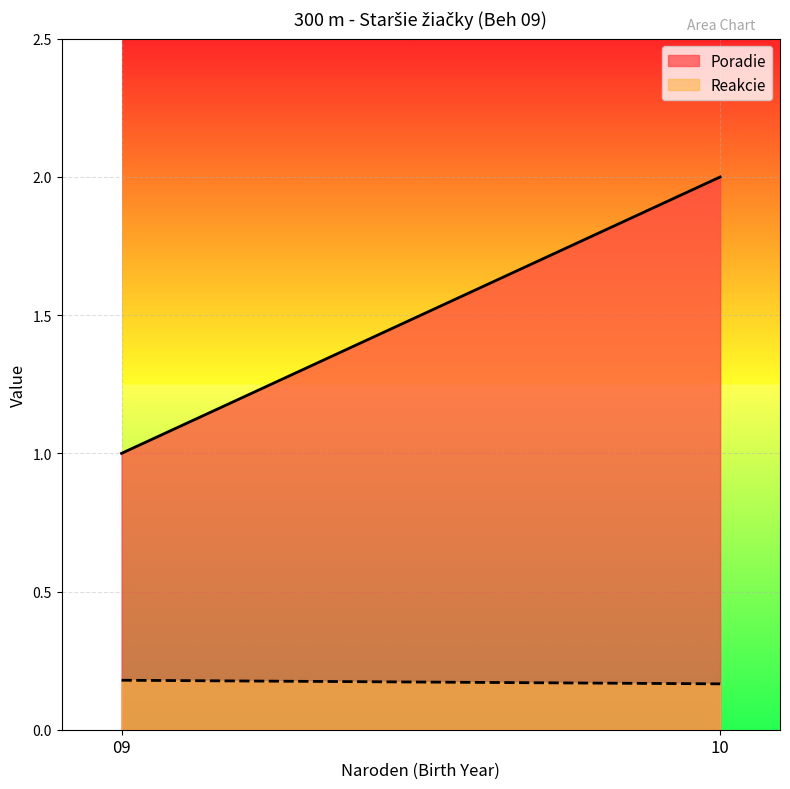

What is the lowest value of the Poradie series?

1.0